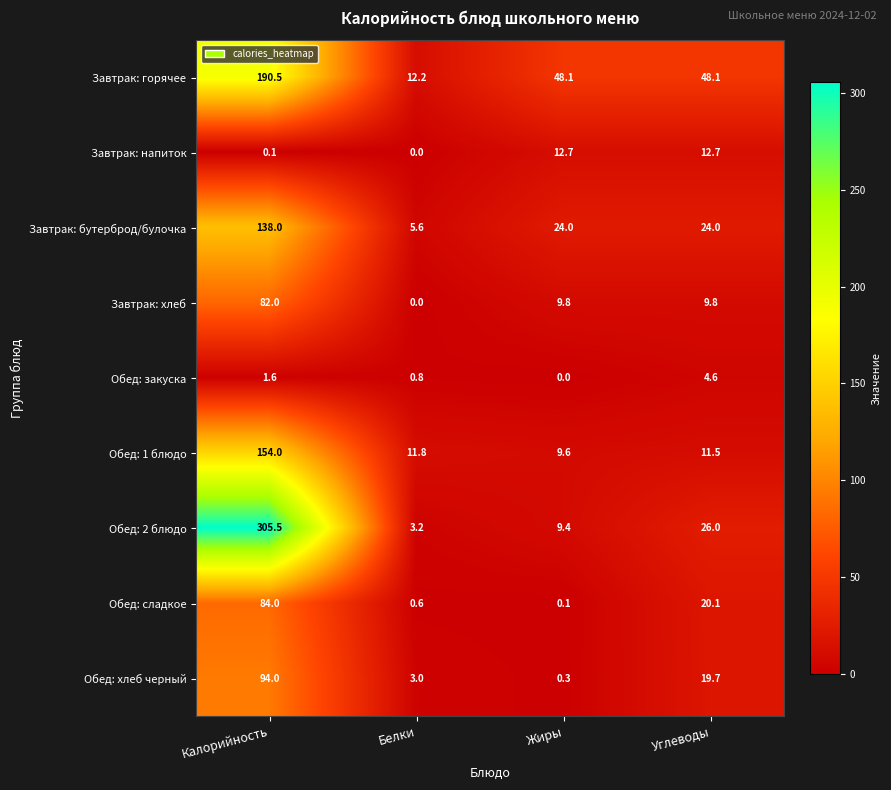

What is the difference between the Обед: 2 блюдо values at Углеводы and Белки?

22.8